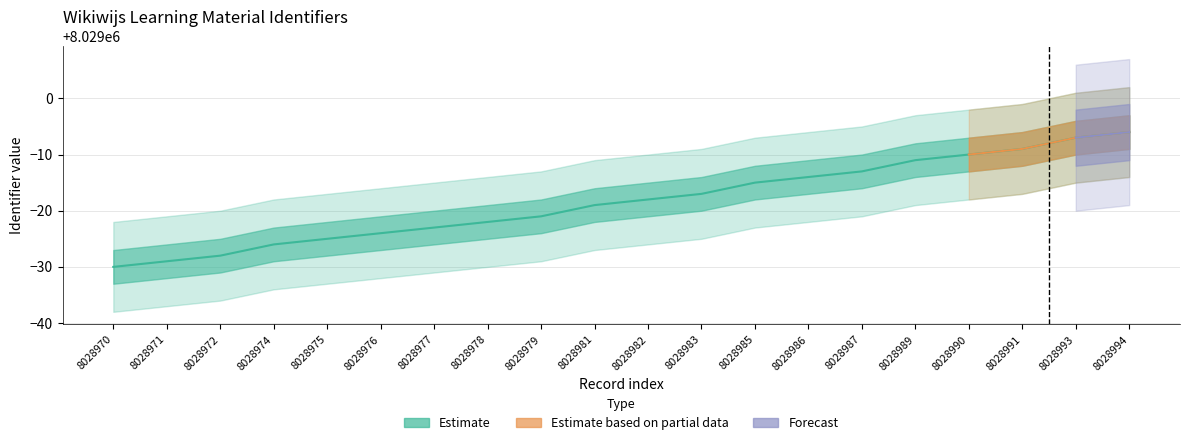

What is the minimum value shown in the chart?

8028970